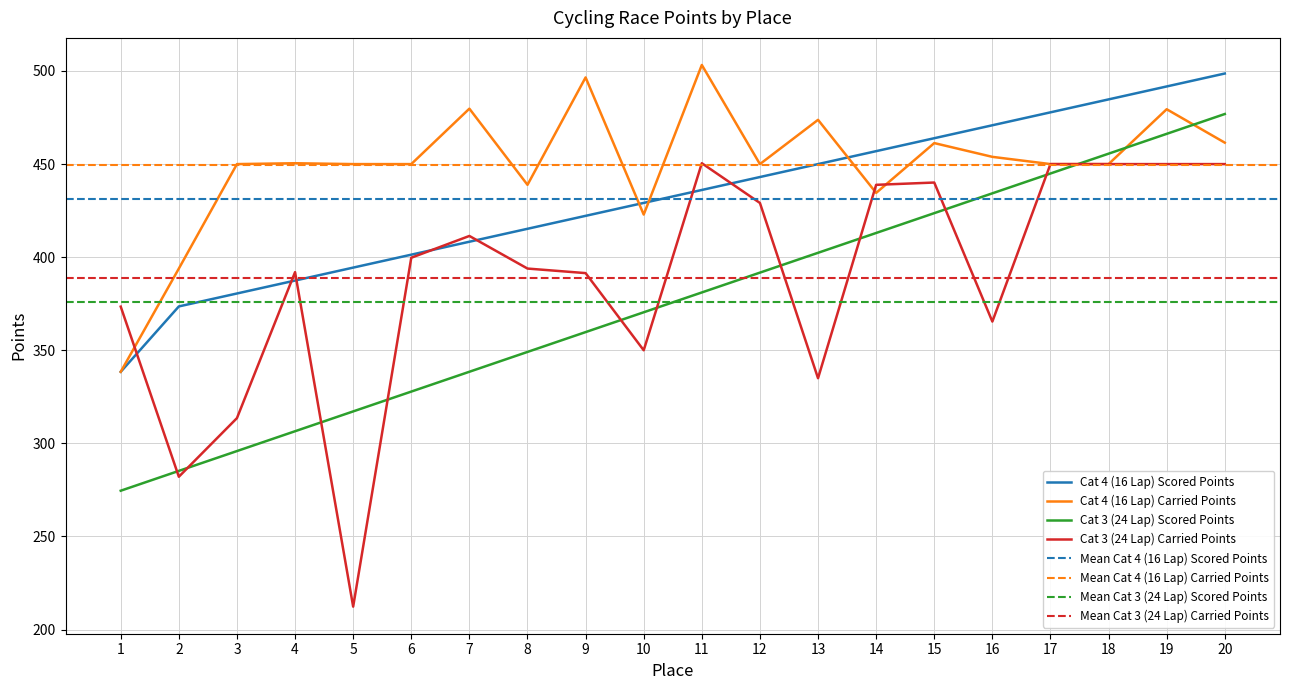

Where does the Cat 3 (24 Lap) Scored Points series first go above 381?

11